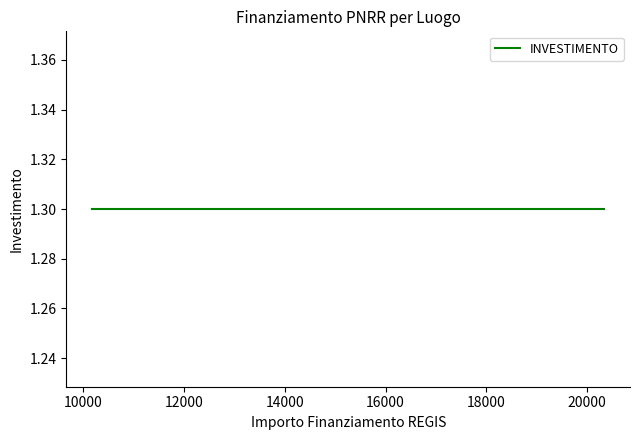

True or false: INVESTIMENTO has more than 1 points higher than both neighbors.

False